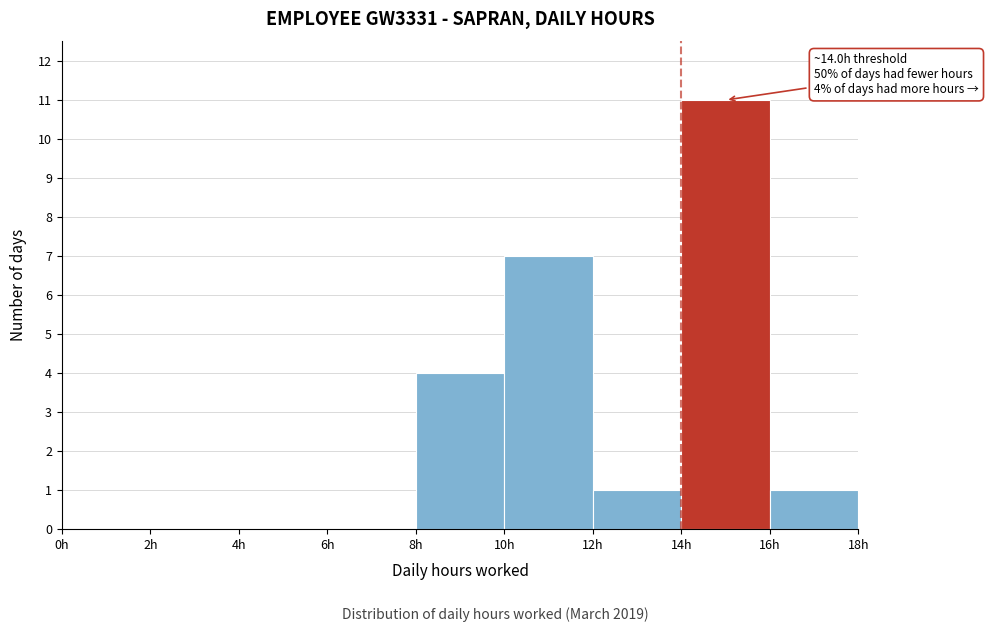

Which range on the x-axis has the tallest bar?

14 to 16